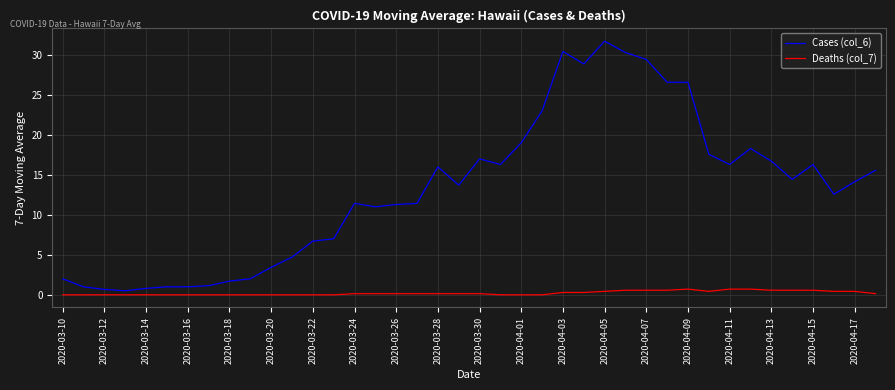

Rank the series by their maximum value, from highest to lowest.

Cases (col_6), Deaths (col_7)